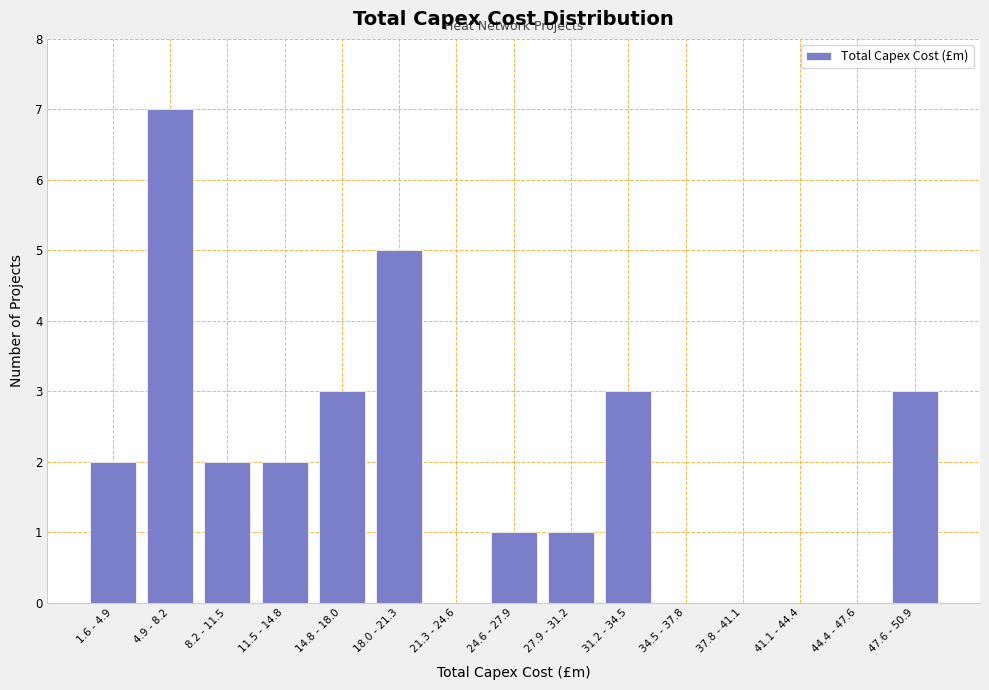

Reading left to right, list all the values displayed in this chart.

1.6 - 4.9=2	4.9 - 8.2=7	8.2 - 11.5=2	11.5 - 14.8=2	14.8 - 18.0=3	18.0 - 21.3=5	21.3 - 24.6=0	24.6 - 27.9=1	27.9 - 31.2=1	31.2 - 34.5=3	34.5 - 37.8=0	37.8 - 41.1=0	41.1 - 44.4=0	44.4 - 47.6=0	47.6 - 50.9=3